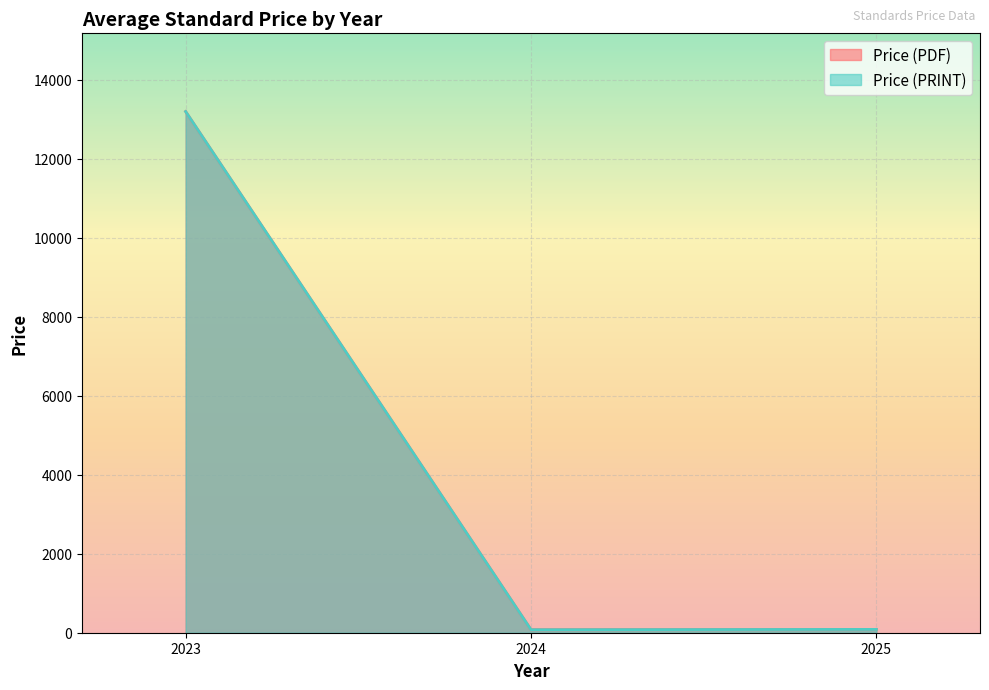

What is the minimum value shown in the chart?

40.6